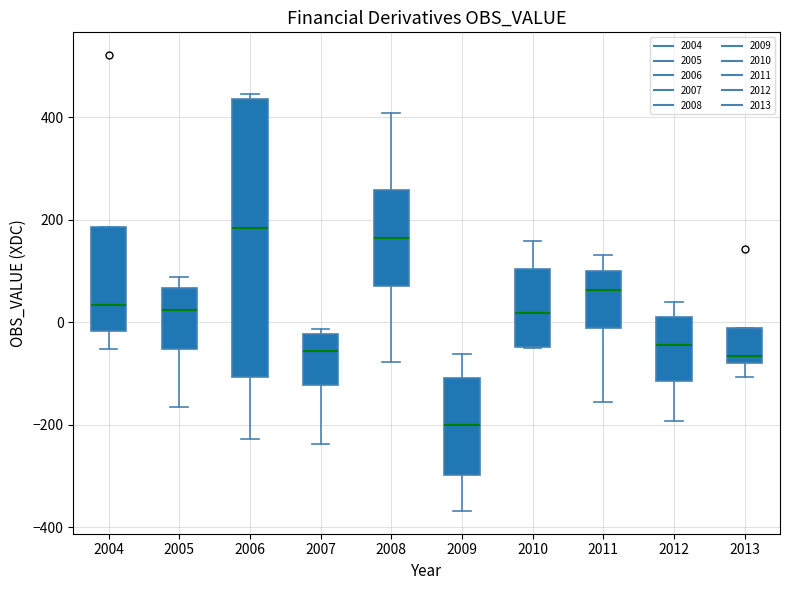

Reading left to right, transcribe this box plot: for each box, give where its median line is, the range the box spans, and where its two whiskers end, as read against the y-axis. The values are not printed on the chart, so give them approximately, as read against the axis.

2004: median 40, box -20 to 180, whiskers -60 to 180
2005: median 20, box -60 to 60, whiskers -160 to 80
2006: median 180, box -100 to 440, whiskers -220 to 440 (just above the box's upper edge)
2007: median -60, box -120 to -20, whiskers -240 to -20 (just above the box's upper edge)
2008: median 160, box 80 to 260, whiskers -80 to 400
2009: median -200, box -300 to -100, whiskers -360 to -60
2010: median 20, box -40 to 100, whiskers -60 to 160
2011: median 60, box -20 to 100, whiskers -160 to 140
2012: median -40, box -120 to 20, whiskers -200 to 40
2013: median -60, box -80 to 0, whiskers -100 to 0